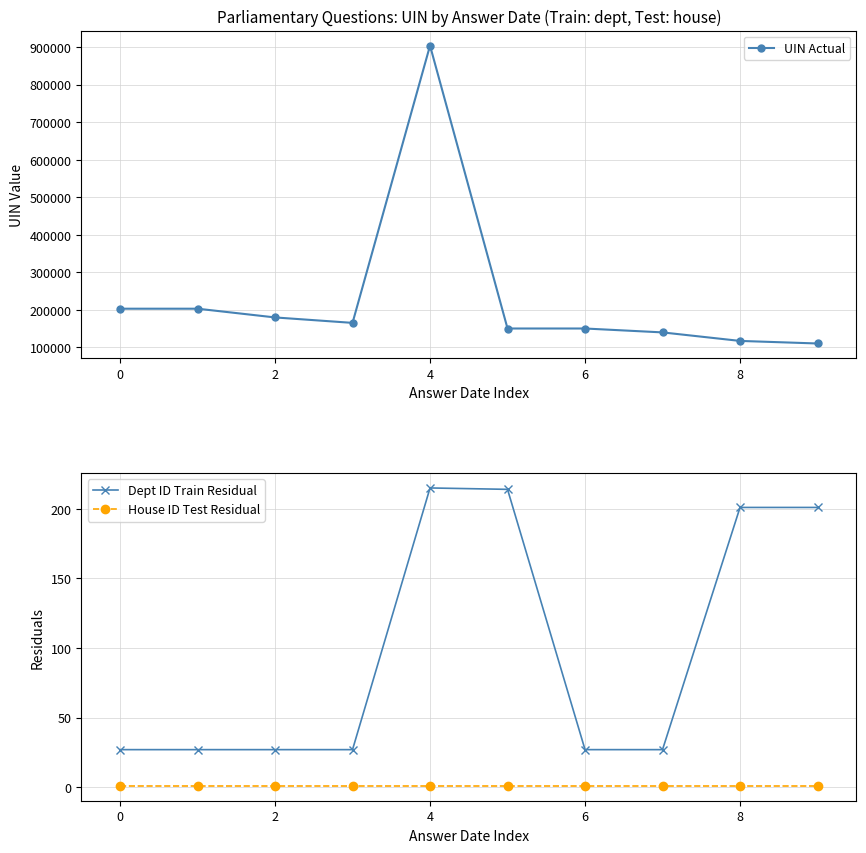

Which series has the widest spread of values?

UIN Actual